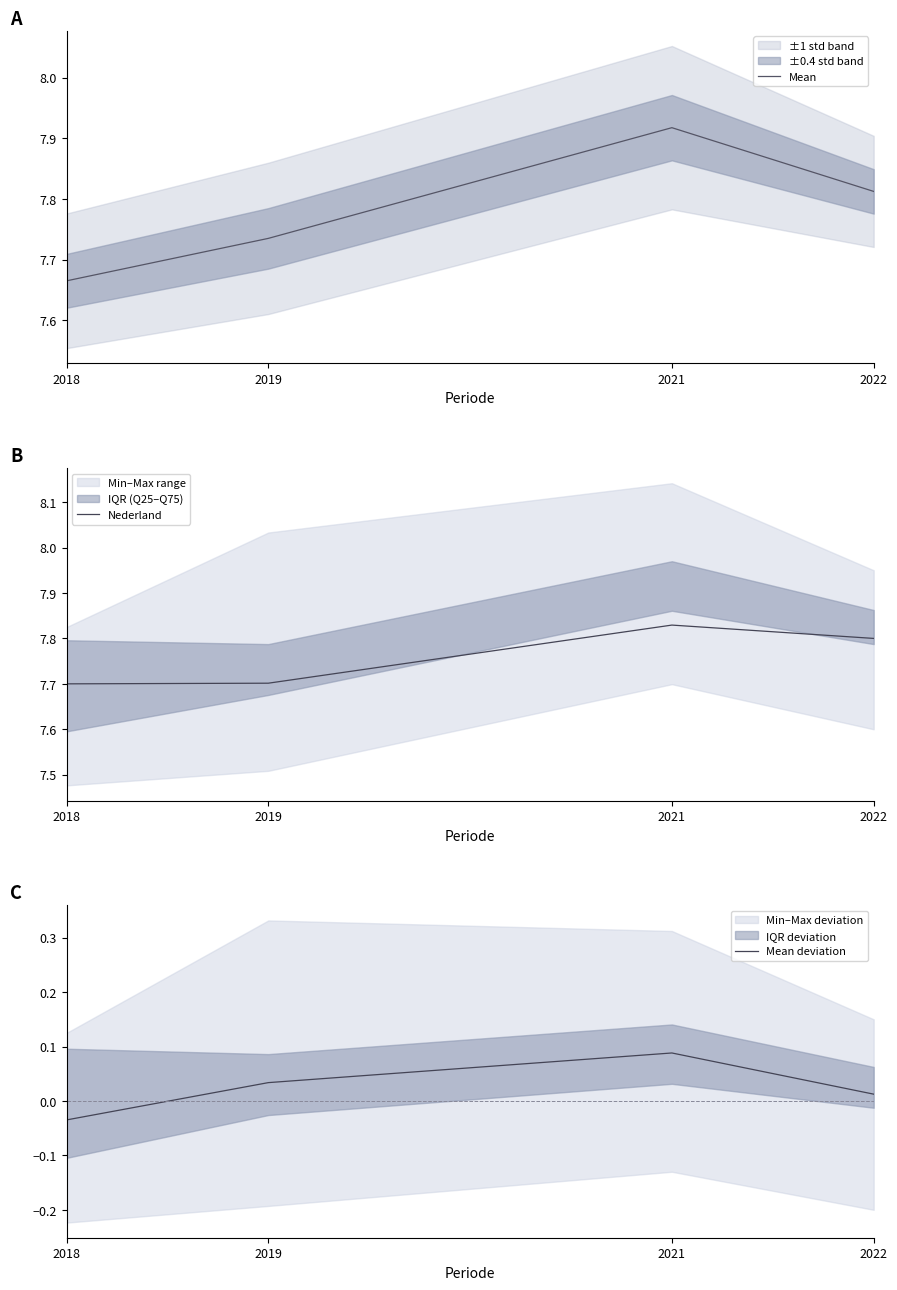

At which category does the chart reach its peak across all series?

2021